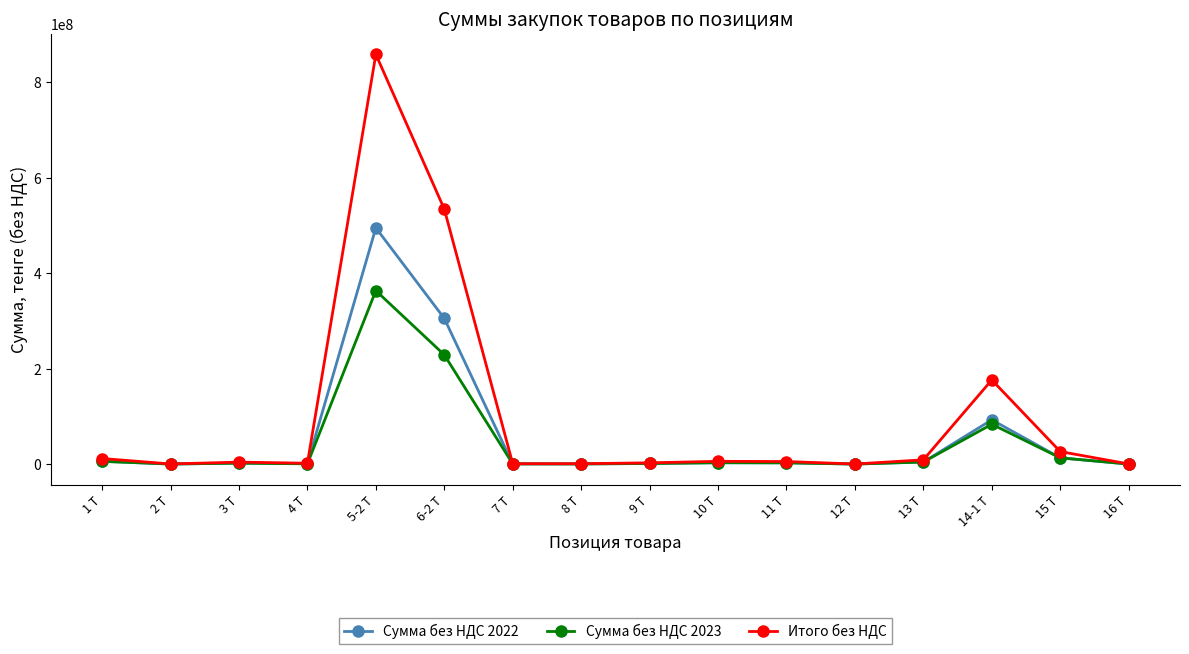

What is the maximum value for Итого без НДС?

858579000.0